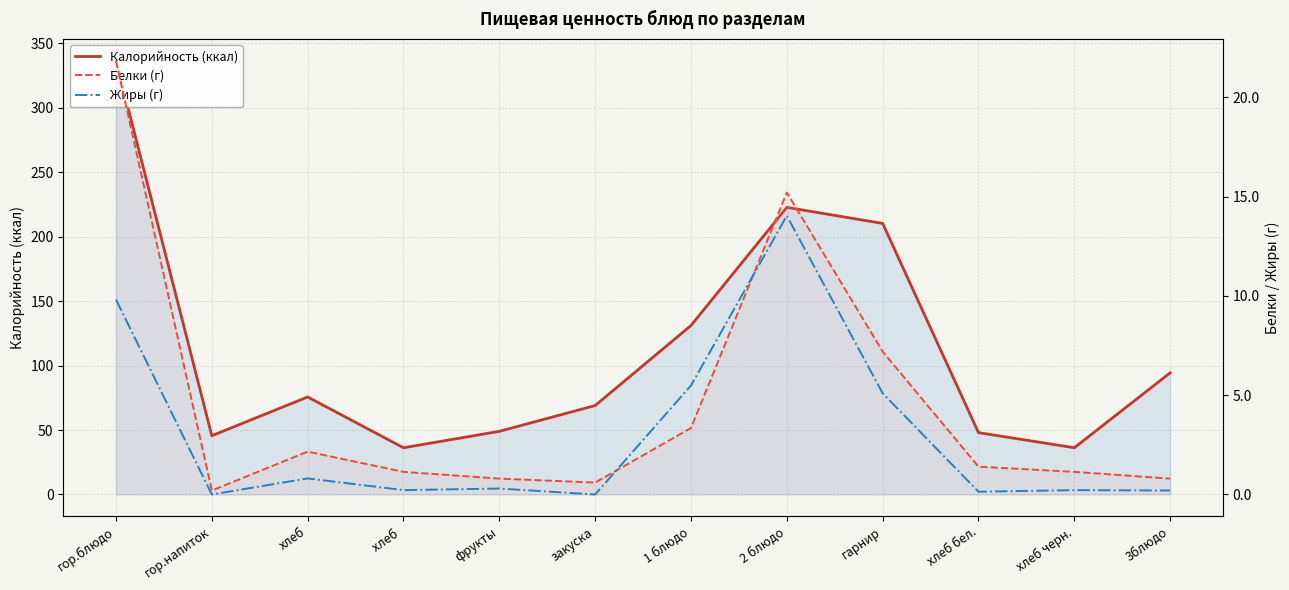

What position from the left is 3блюдо?

12